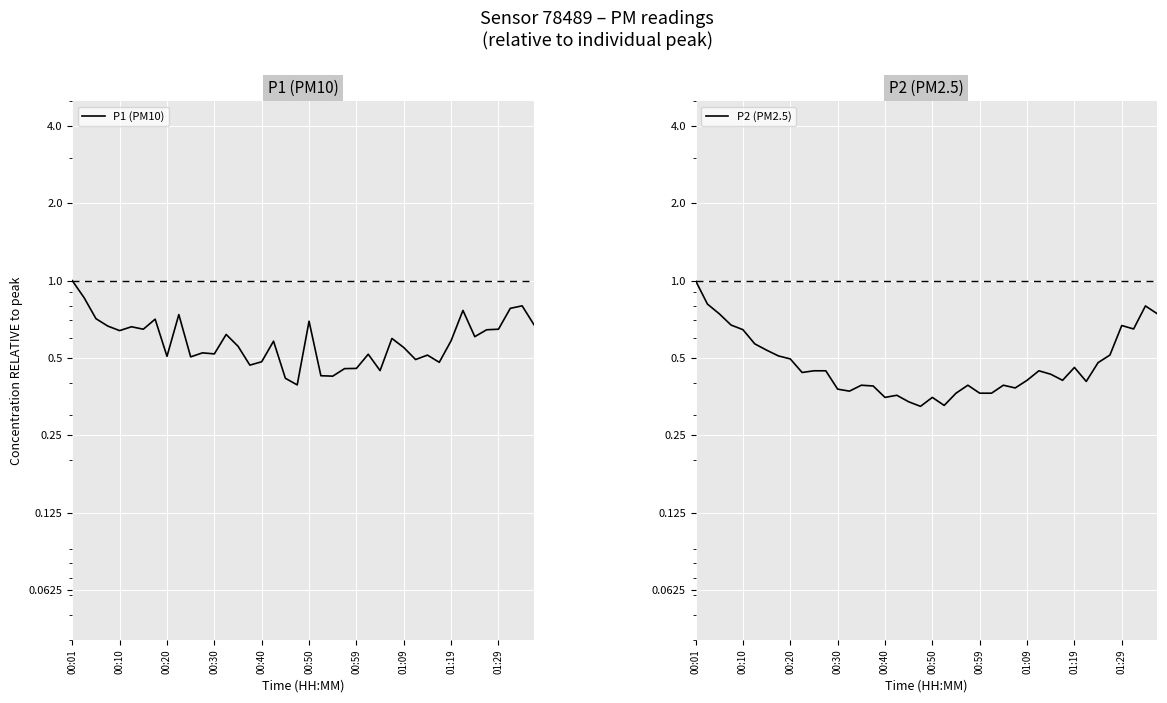

How many interior local peaks does the P1 (PM10) series have?

12